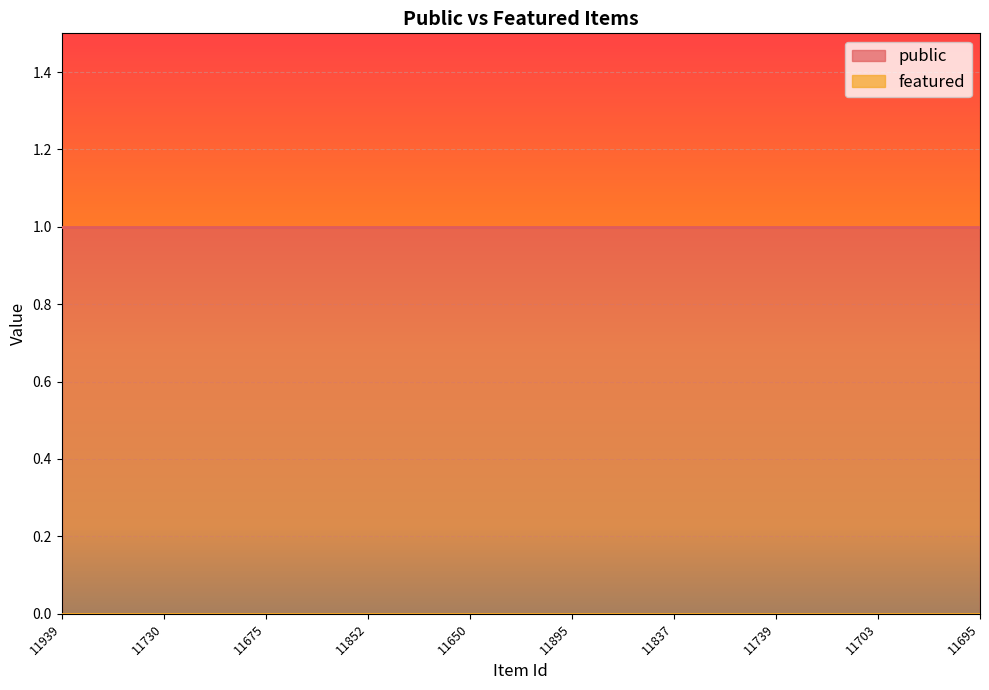

Which series has the widest spread of values?

public